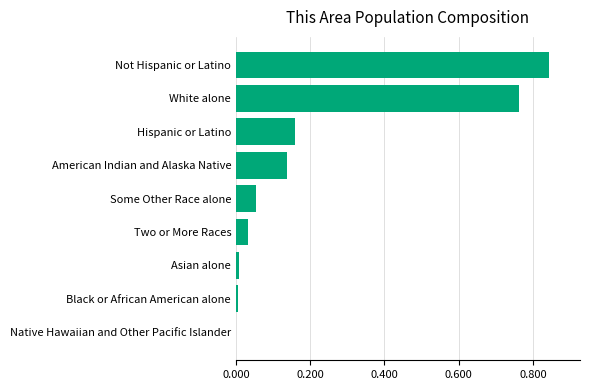

What is the change in value from Some Other Race alone to American Indian and Alaska Native?

+0.1